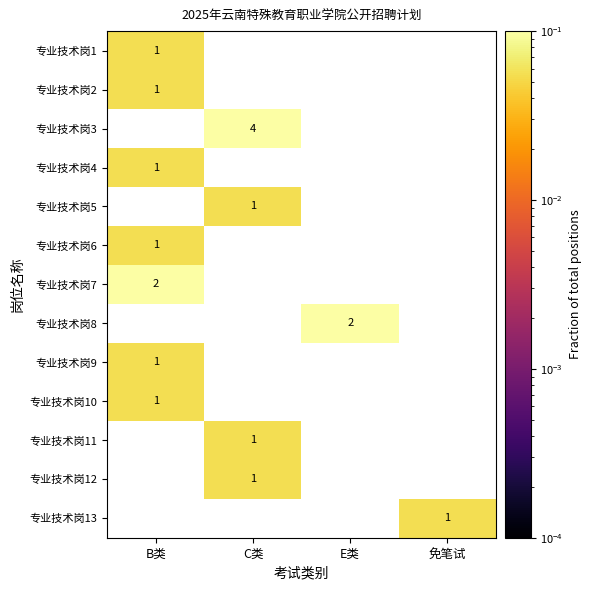

At which label is 专业技术岗6 closest to 0?

B类